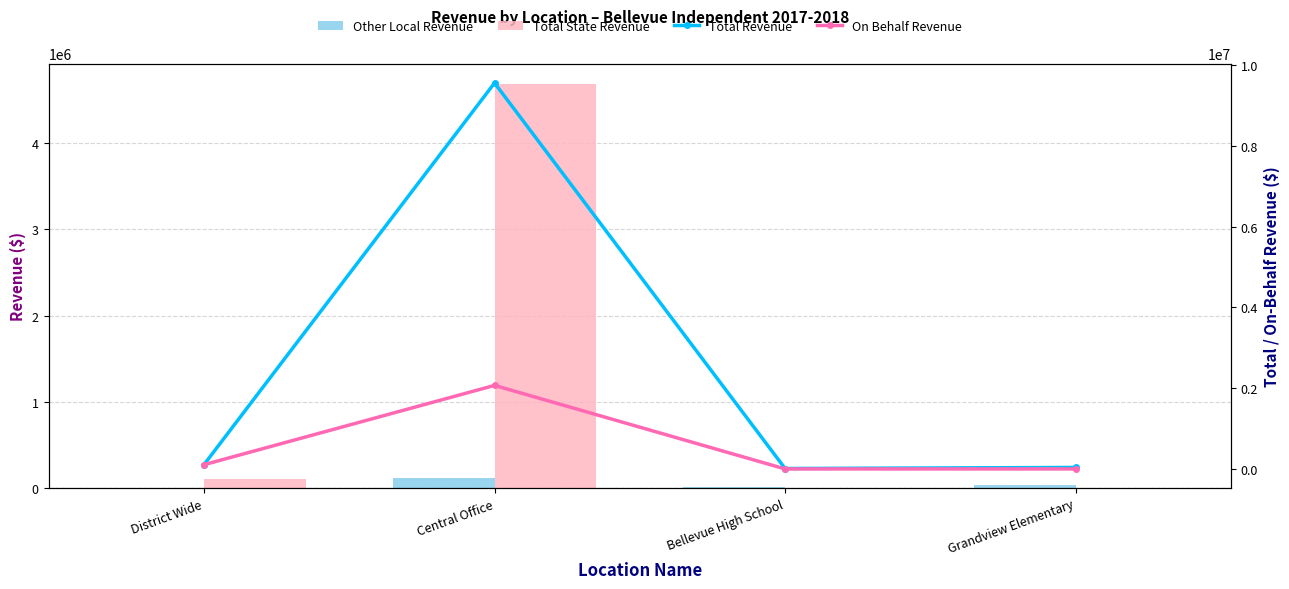

At which category does the chart reach its peak across all series?

Central Office